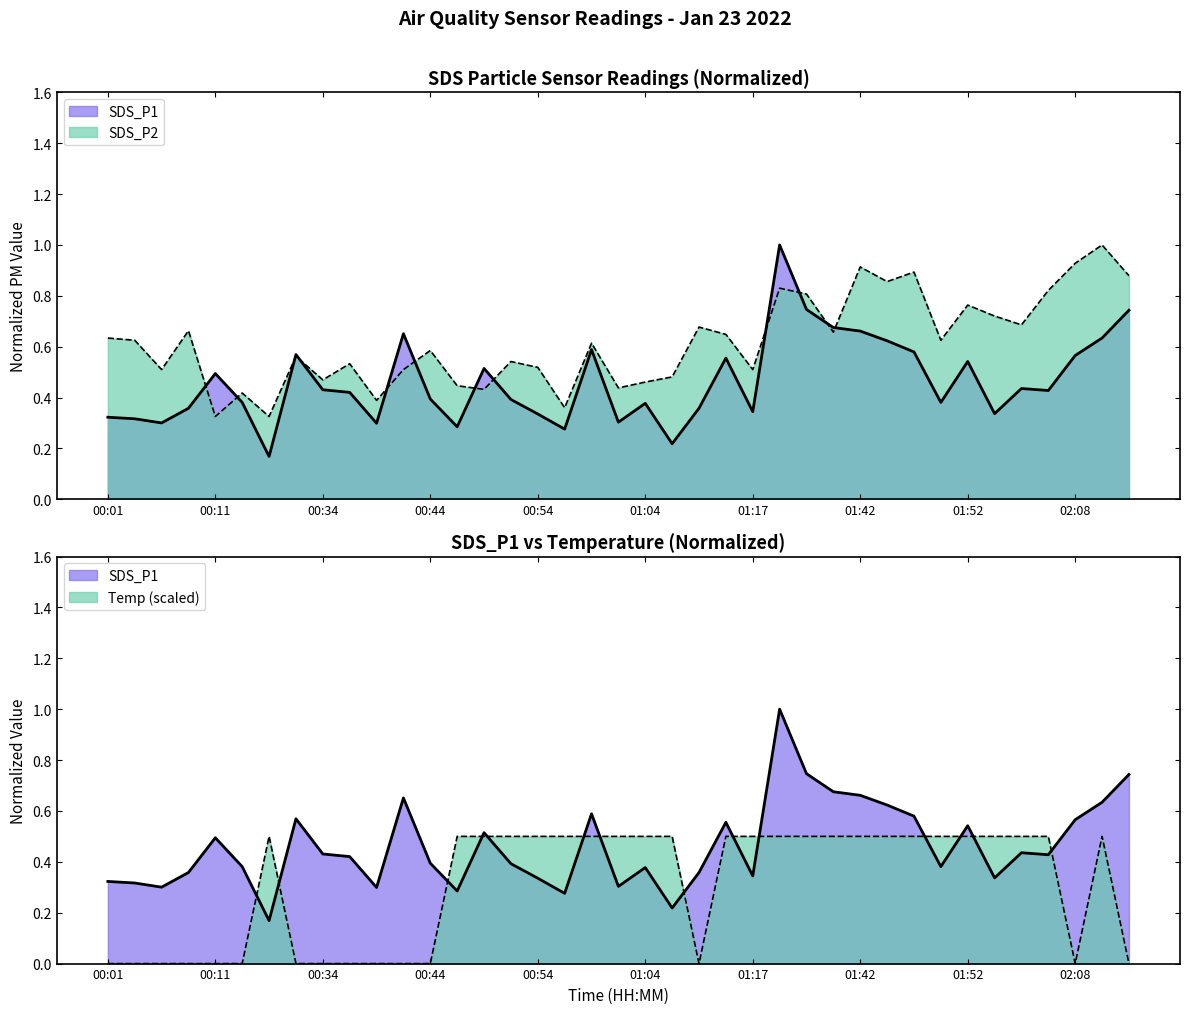

Which category has the highest value in the SDS_P2 series?

02:11